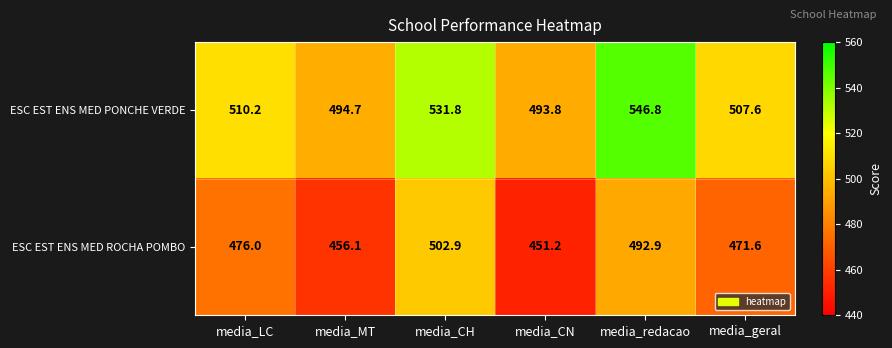

How many series are shown in this chart?

2